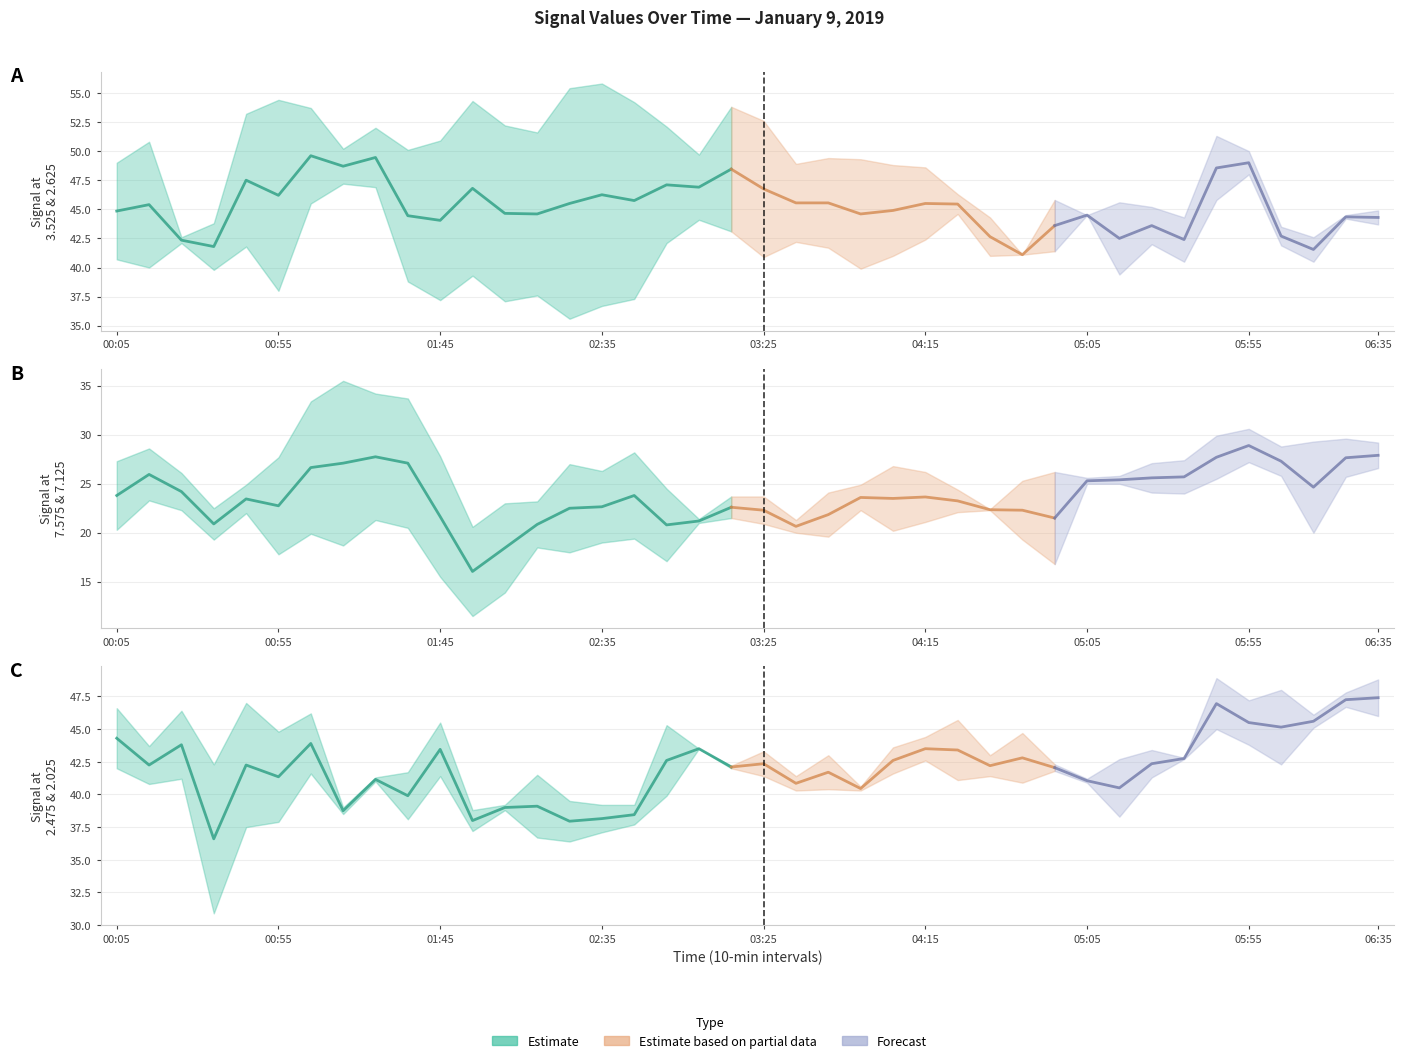

Reading right to left, list all the values displayed in this chart.

3.525: 2019/01/09 06:35=44.9	2019/01/09 06:25=44.2	2019/01/09 06:15=42.6	2019/01/09 06:05=43.5	2019/01/09 05:55=48.0	2019/01/09 05:45=45.8	2019/01/09 05:35=44.3	2019/01/09 05:25=45.2	2019/01/09 05:15=45.6	2019/01/09 05:05=44.5	2019/01/09 04:55=45.8	2019/01/09 04:45=41.1	2019/01/09 04:35=44.3	2019/01/09 04:25=46.3	2019/01/09 04:15=48.6	2019/01/09 04:05=48.8	2019/01/09 03:55=49.3	2019/01/09 03:45=49.4	2019/01/09 03:35=48.9	2019/01/09 03:25=52.6	2019/01/09 03:15=53.8	2019/01/09 03:05=49.7	2019/01/09 02:55=52.1	2019/01/09 02:45=54.2	2019/01/09 02:35=55.8	2019/01/09 02:25=55.4	2019/01/09 02:15=51.6	2019/01/09 02:05=52.2	2019/01/09 01:55=54.3	2019/01/09 01:45=50.9	2019/01/09 01:35=50.1	2019/01/09 01:25=52.0	2019/01/09 01:15=50.2	2019/01/09 01:05=45.5	2019/01/09 00:55=38.0	2019/01/09 00:45=41.8	2019/01/09 00:35=39.8	2019/01/09 00:25=42.1	2019/01/09 00:15=40.0	2019/01/09 00:05=40.7
7.575: 2019/01/09 06:35=29.2	2019/01/09 06:25=29.6	2019/01/09 06:15=29.3	2019/01/09 06:05=28.8	2019/01/09 05:55=30.6	2019/01/09 05:45=29.9	2019/01/09 05:35=27.4	2019/01/09 05:25=27.1	2019/01/09 05:15=25.8	2019/01/09 05:05=25.0	2019/01/09 04:55=16.8	2019/01/09 04:45=19.3	2019/01/09 04:35=22.3	2019/01/09 04:25=24.4	2019/01/09 04:15=26.2	2019/01/09 04:05=26.8	2019/01/09 03:55=24.9	2019/01/09 03:45=24.1	2019/01/09 03:35=20.0	2019/01/09 03:25=20.9	2019/01/09 03:15=21.5	2019/01/09 03:05=21.0	2019/01/09 02:55=17.1	2019/01/09 02:45=19.4	2019/01/09 02:35=19.0	2019/01/09 02:25=18.0	2019/01/09 02:15=18.5	2019/01/09 02:05=13.9	2019/01/09 01:55=11.5	2019/01/09 01:45=15.5	2019/01/09 01:35=20.5	2019/01/09 01:25=21.3	2019/01/09 01:15=18.7	2019/01/09 01:05=19.9	2019/01/09 00:55=17.8	2019/01/09 00:45=22.0	2019/01/09 00:35=22.5	2019/01/09 00:25=22.3	2019/01/09 00:15=23.3	2019/01/09 00:05=20.3
2.475: 2019/01/09 06:35=46.0	2019/01/09 06:25=47.8	2019/01/09 06:15=45.1	2019/01/09 06:05=42.3	2019/01/09 05:55=47.2	2019/01/09 05:45=48.9	2019/01/09 05:35=42.8	2019/01/09 05:25=41.3	2019/01/09 05:15=42.7	2019/01/09 05:05=41.2	2019/01/09 04:55=42.3	2019/01/09 04:45=40.9	2019/01/09 04:35=43.0	2019/01/09 04:25=45.7	2019/01/09 04:15=44.4	2019/01/09 04:05=43.6	2019/01/09 03:55=40.6	2019/01/09 03:45=40.4	2019/01/09 03:35=40.3	2019/01/09 03:25=41.4	2019/01/09 03:15=42.0	2019/01/09 03:05=43.5	2019/01/09 02:55=39.9	2019/01/09 02:45=39.2	2019/01/09 02:35=39.2	2019/01/09 02:25=39.5	2019/01/09 02:15=41.5	2019/01/09 02:05=39.2	2019/01/09 01:55=38.8	2019/01/09 01:45=41.4	2019/01/09 01:35=38.1	2019/01/09 01:25=41.0	2019/01/09 01:15=39.0	2019/01/09 01:05=46.2	2019/01/09 00:55=44.8	2019/01/09 00:45=47.0	2019/01/09 00:35=42.3	2019/01/09 00:25=41.2	2019/01/09 00:15=43.7	2019/01/09 00:05=46.6
7.125: 2019/01/09 06:35=26.6	2019/01/09 06:25=25.7	2019/01/09 06:15=20.0	2019/01/09 06:05=25.8	2019/01/09 05:55=27.2	2019/01/09 05:45=25.5	2019/01/09 05:35=24.0	2019/01/09 05:25=24.1	2019/01/09 05:15=25.0	2019/01/09 05:05=25.6	2019/01/09 04:55=26.2	2019/01/09 04:45=25.3	2019/01/09 04:35=22.4	2019/01/09 04:25=22.1	2019/01/09 04:15=21.1	2019/01/09 04:05=20.2	2019/01/09 03:55=22.3	2019/01/09 03:45=19.6	2019/01/09 03:35=21.3	2019/01/09 03:25=23.7	2019/01/09 03:15=23.7	2019/01/09 03:05=21.4	2019/01/09 02:55=24.5	2019/01/09 02:45=28.2	2019/01/09 02:35=26.3	2019/01/09 02:25=27.0	2019/01/09 02:15=23.2	2019/01/09 02:05=23.0	2019/01/09 01:55=20.6	2019/01/09 01:45=27.8	2019/01/09 01:35=33.7	2019/01/09 01:25=34.2	2019/01/09 01:15=35.5	2019/01/09 01:05=33.4	2019/01/09 00:55=27.7	2019/01/09 00:45=24.9	2019/01/09 00:35=19.3	2019/01/09 00:25=26.1	2019/01/09 00:15=28.6	2019/01/09 00:05=27.3
2.025: 2019/01/09 06:35=48.8	2019/01/09 06:25=46.7	2019/01/09 06:15=46.1	2019/01/09 06:05=48.0	2019/01/09 05:55=43.8	2019/01/09 05:45=45.0	2019/01/09 05:35=42.7	2019/01/09 05:25=43.4	2019/01/09 05:15=38.3	2019/01/09 05:05=40.9	2019/01/09 04:55=41.8	2019/01/09 04:45=44.7	2019/01/09 04:35=41.4	2019/01/09 04:25=41.1	2019/01/09 04:15=42.6	2019/01/09 04:05=41.6	2019/01/09 03:55=40.3	2019/01/09 03:45=43.0	2019/01/09 03:35=41.4	2019/01/09 03:25=43.3	2019/01/09 03:15=42.2	2019/01/09 03:05=43.5	2019/01/09 02:55=45.3	2019/01/09 02:45=37.7	2019/01/09 02:35=37.1	2019/01/09 02:25=36.4	2019/01/09 02:15=36.7	2019/01/09 02:05=38.8	2019/01/09 01:55=37.2	2019/01/09 01:45=45.5	2019/01/09 01:35=41.7	2019/01/09 01:25=41.3	2019/01/09 01:15=38.5	2019/01/09 01:05=41.6	2019/01/09 00:55=37.9	2019/01/09 00:45=37.5	2019/01/09 00:35=30.9	2019/01/09 00:25=46.4	2019/01/09 00:15=40.8	2019/01/09 00:05=42.0
2.625: 2019/01/09 06:35=43.7	2019/01/09 06:25=44.5	2019/01/09 06:15=40.5	2019/01/09 06:05=41.9	2019/01/09 05:55=50.0	2019/01/09 05:45=51.3	2019/01/09 05:35=40.5	2019/01/09 05:25=42.0	2019/01/09 05:15=39.4	2019/01/09 05:05=44.5	2019/01/09 04:55=41.4	2019/01/09 04:45=41.1	2019/01/09 04:35=41.0	2019/01/09 04:25=44.6	2019/01/09 04:15=42.4	2019/01/09 04:05=41.0	2019/01/09 03:55=39.9	2019/01/09 03:45=41.7	2019/01/09 03:35=42.2	2019/01/09 03:25=40.9	2019/01/09 03:15=43.1	2019/01/09 03:05=44.1	2019/01/09 02:55=42.1	2019/01/09 02:45=37.3	2019/01/09 02:35=36.7	2019/01/09 02:25=35.6	2019/01/09 02:15=37.6	2019/01/09 02:05=37.1	2019/01/09 01:55=39.3	2019/01/09 01:45=37.2	2019/01/09 01:35=38.8	2019/01/09 01:25=46.9	2019/01/09 01:15=47.2	2019/01/09 01:05=53.7	2019/01/09 00:55=54.4	2019/01/09 00:45=53.2	2019/01/09 00:35=43.8	2019/01/09 00:25=42.6	2019/01/09 00:15=50.8	2019/01/09 00:05=49.0